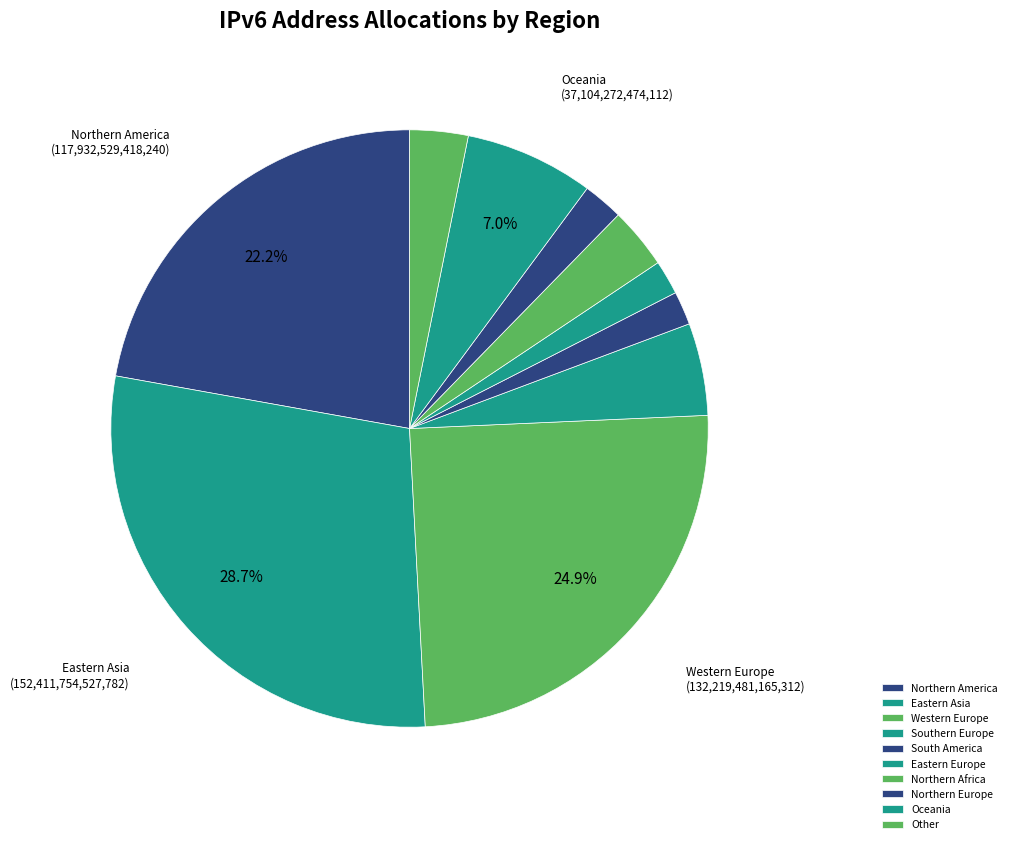

True or false: Northern Africa accounts for 3% of the total.

True